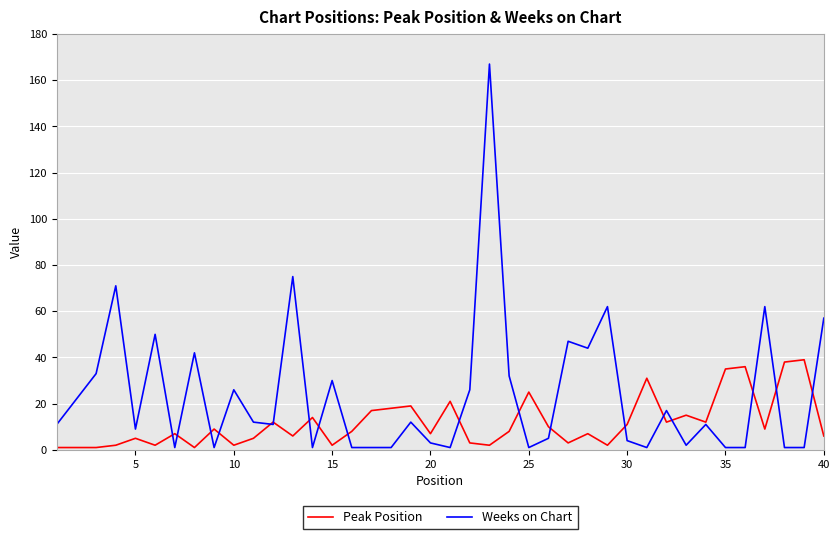

What is the sum of all Peak Position values?

464